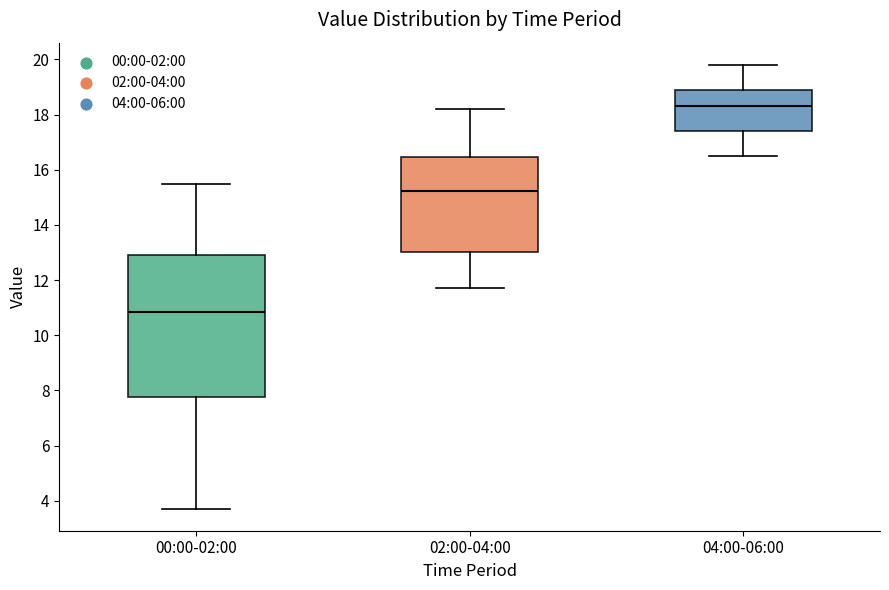

Reading left to right, transcribe this box plot: for each box, give where its median line is, the range the box spans, and where its two whiskers end, as read against the y-axis. The values are not printed on the chart, so give them approximately, as read against the axis.

00:00-02:00: median 10.8, box 7.8 to 13.0, whiskers 3.8 to 15.4
02:00-04:00: median 15.2, box 13.0 to 16.4, whiskers 11.8 to 18.2
04:00-06:00: median 18.4, box 17.4 to 19.0, whiskers 16.6 to 19.8